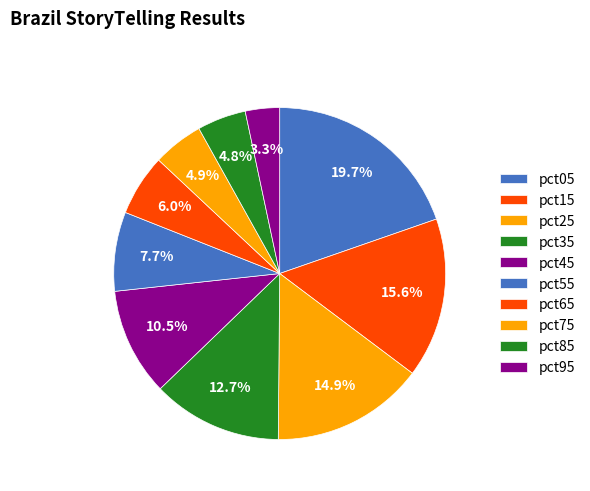

True or false: pct95 accounts for 1% of the total.

False